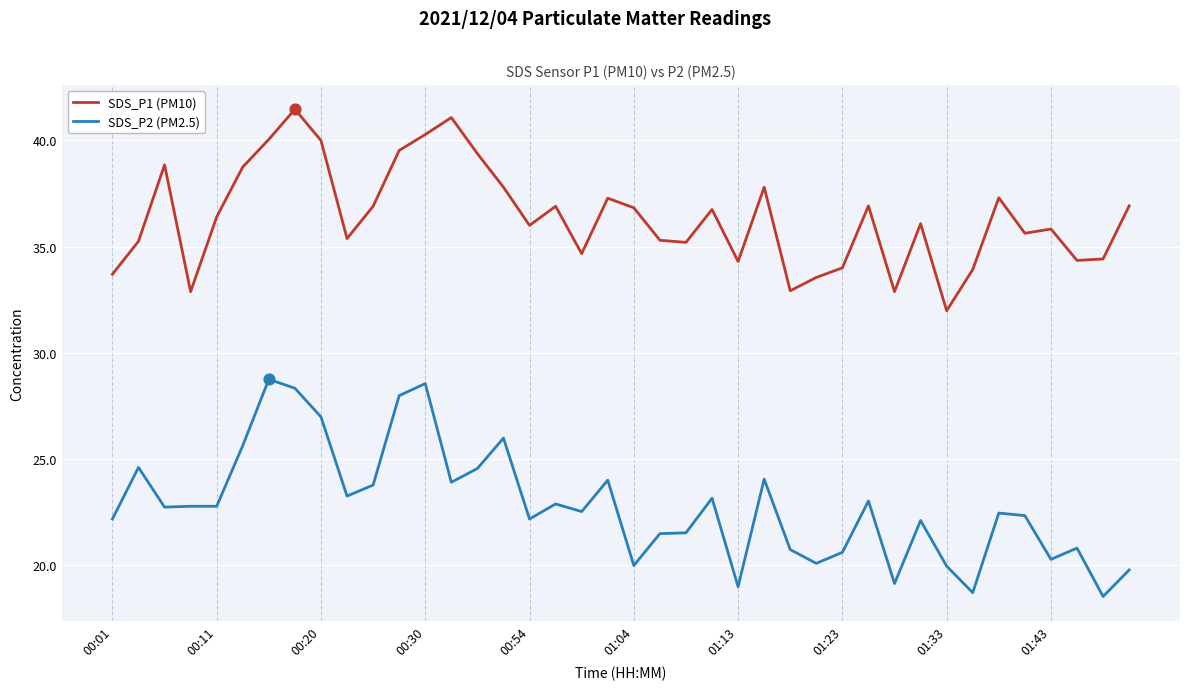

Which series has the widest spread of values?

SDS_P2 (PM2.5)